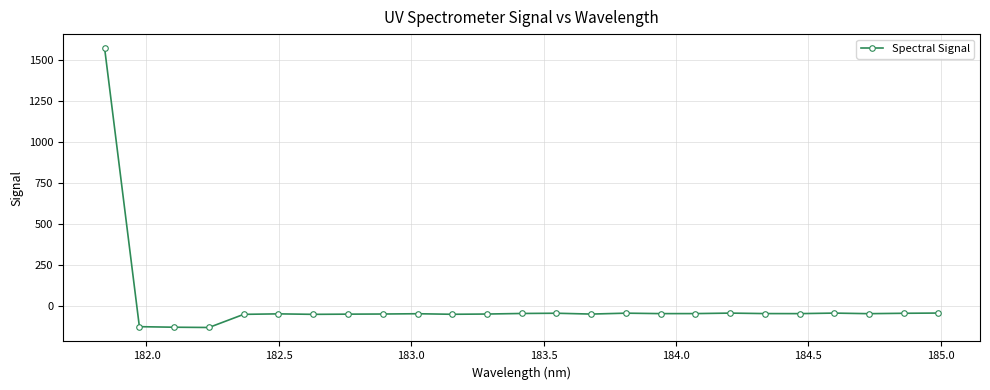

What is the difference between the maximum and second lowest values?

1704.3